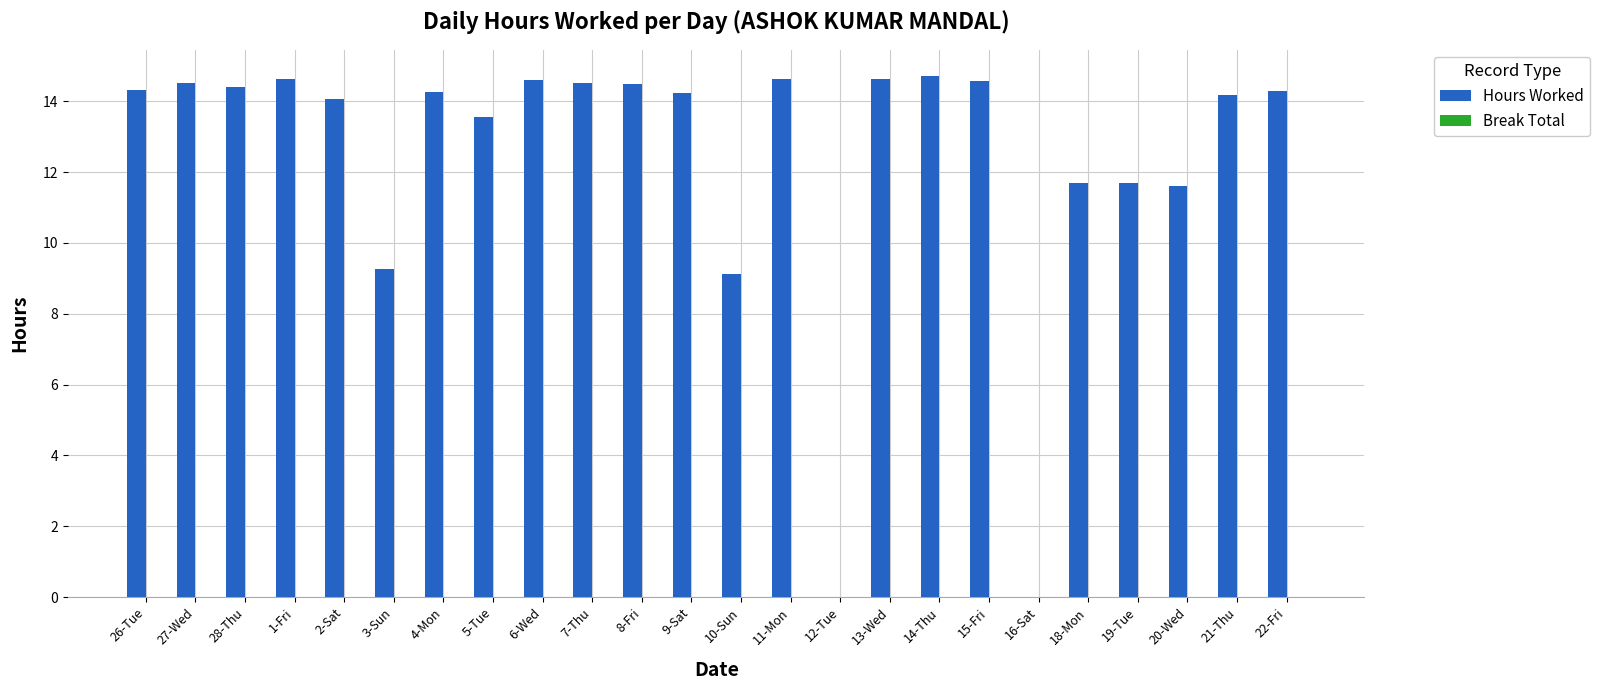

Between 12-Tue and 5-Tue, which is larger?

5-Tue